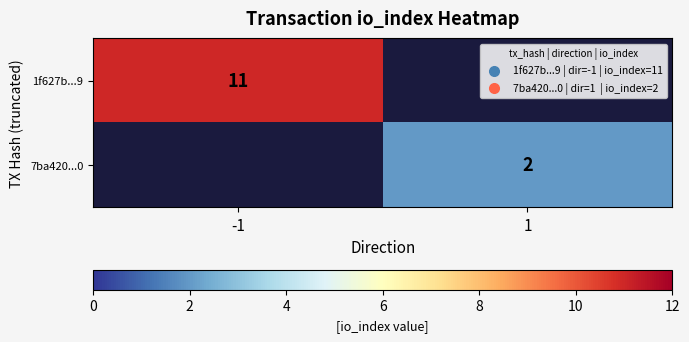

What is the maximum value shown in the chart?

11.0